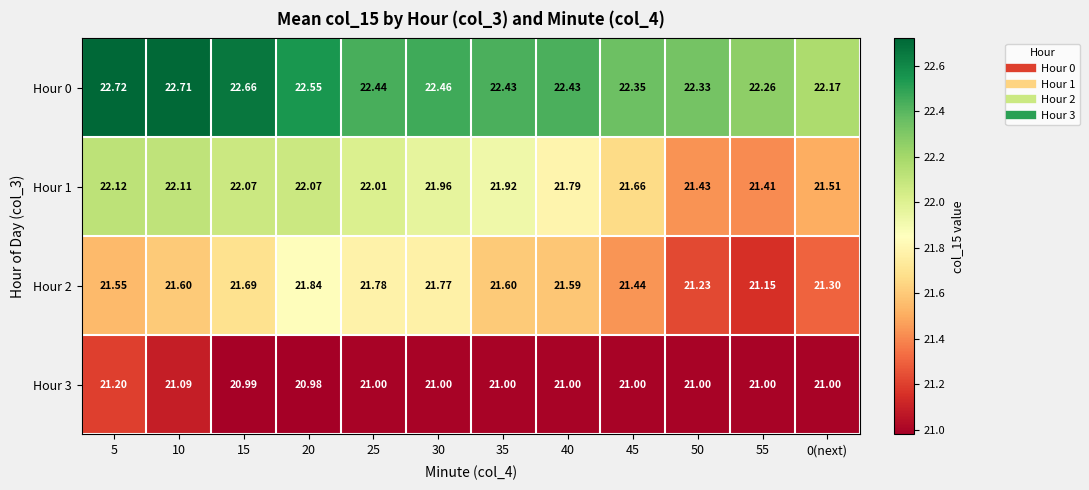

How many distinct data groups are displayed?

4